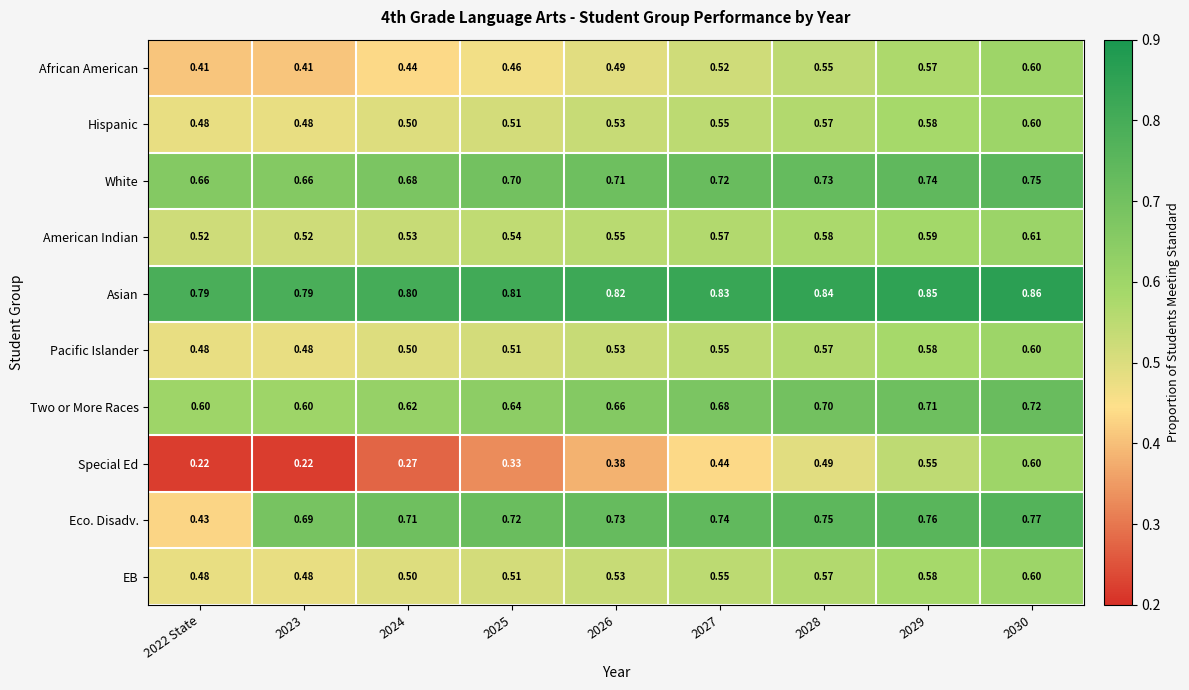

Which series has the largest total across all categories?

Asian